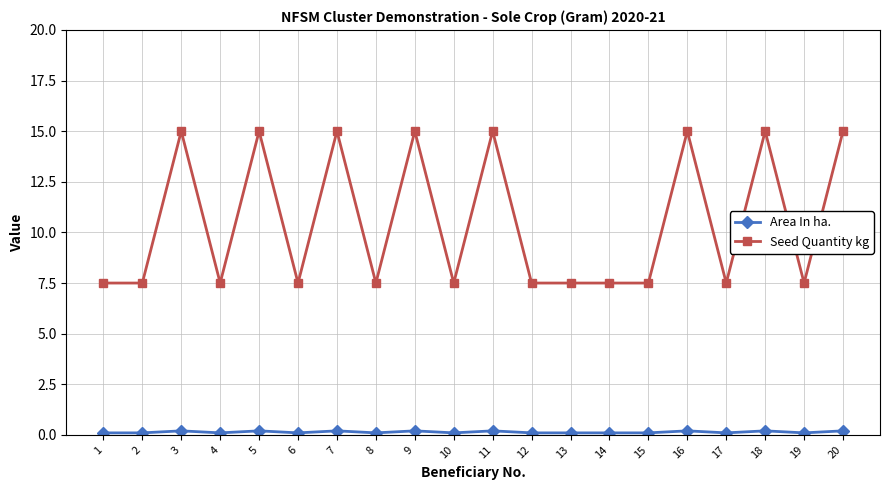

Does the chart have visible grid lines?

Yes